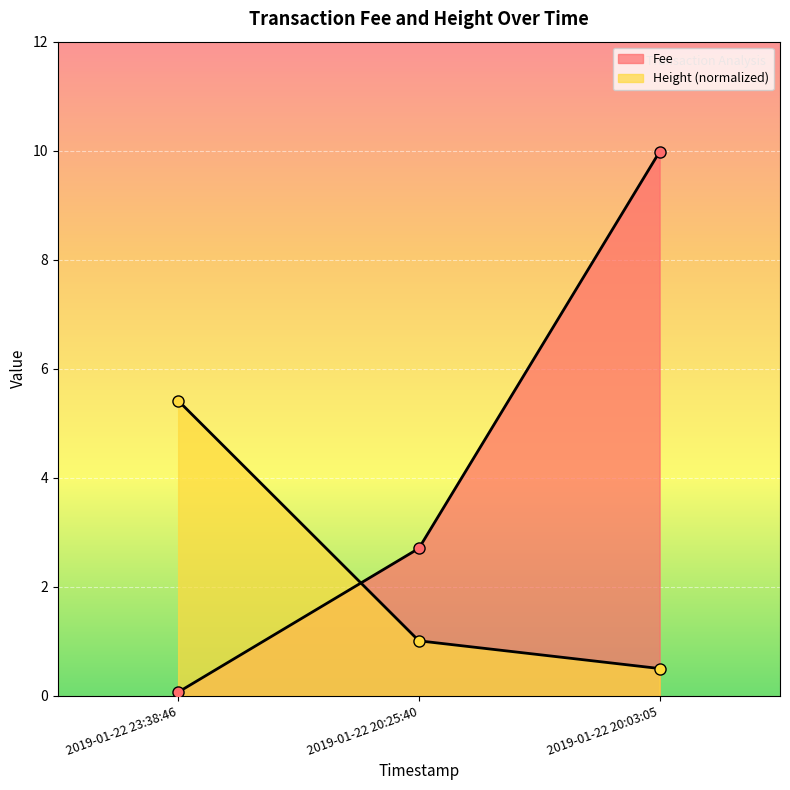

Where does the Height series first go above 1?

2019-01-22 23:38:46